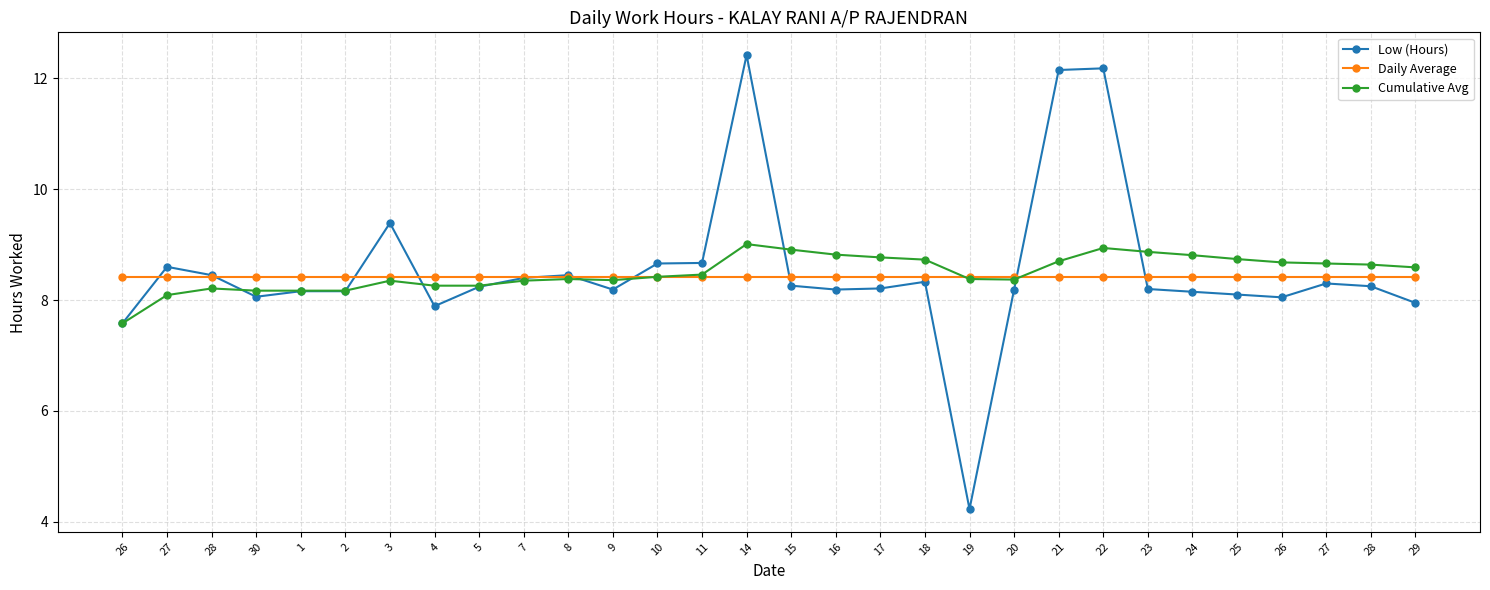

How many values in the Cumulative Avg series are below 8?

1